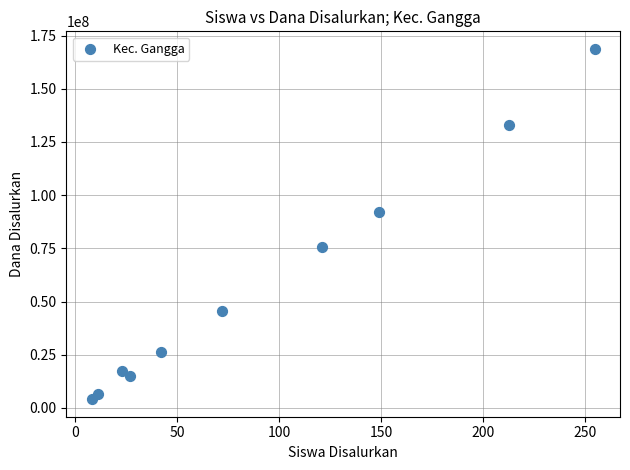

What is the range of Y values (max minus min)?

164625000